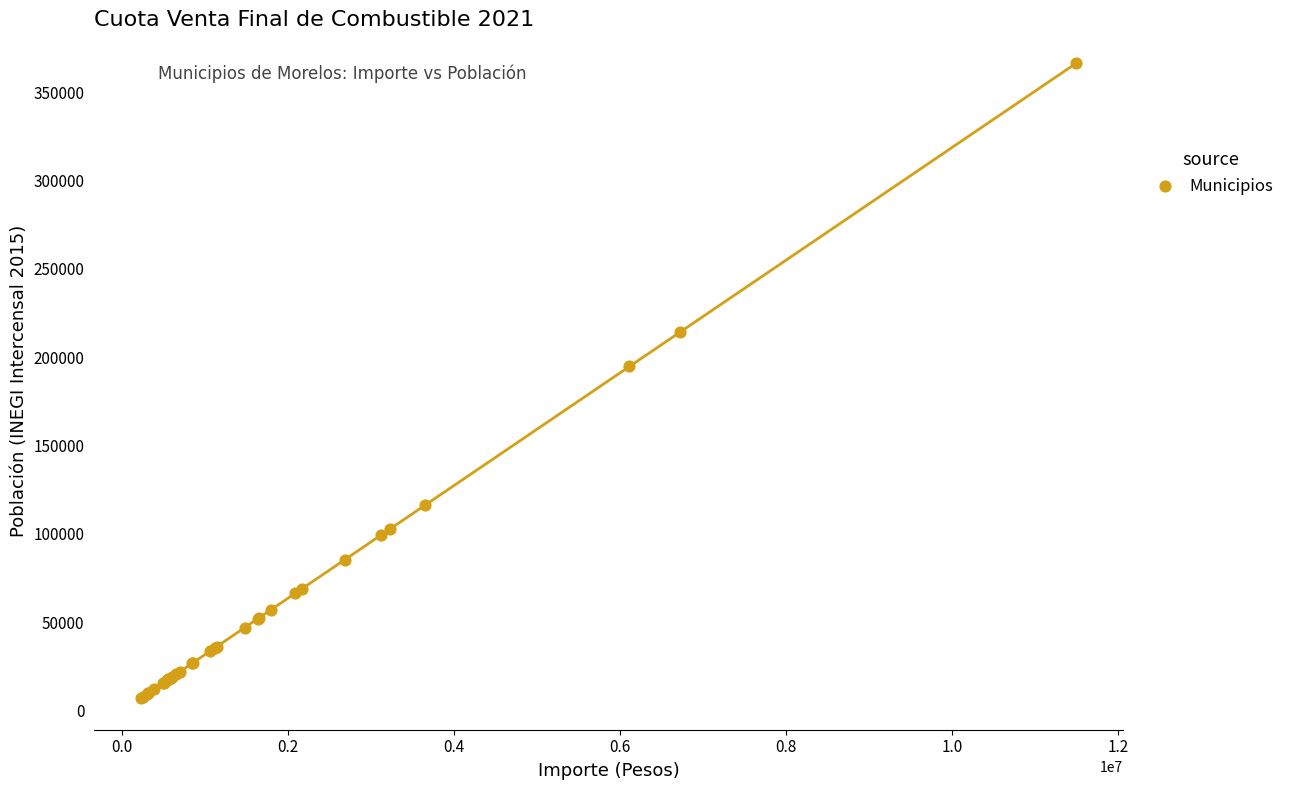

What Y value in the scatter plot is closest to 186743?

194786